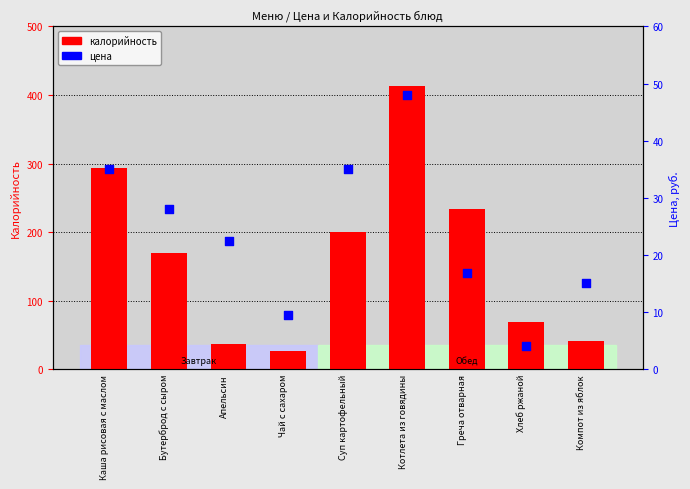

Which series reaches the minimum Y coordinate?

цена